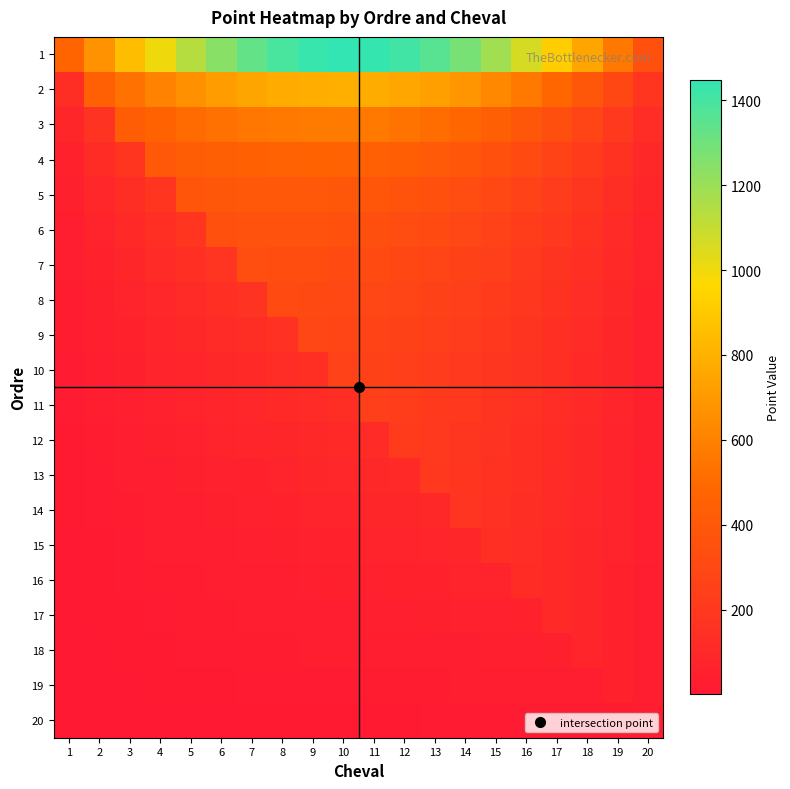

Reading left to right, transcribe all the data shown in this chart.

1: 1=470.0	2=670.5	3=848.0	4=1002.5	5=1134.0	6=1242.5	7=1328.0	8=1390.5	9=1430.0	10=1446.5	11=1440.0	12=1410.5	13=1358.0	14=1282.5	15=1184.0	16=1062.5	17=918.0	18=750.5	19=560.0	20=346.5
2: 1=134.1	2=447.0	3=530.0	4=601.5	5=661.5	6=710.0	7=747.0	8=772.5	9=786.5	10=789.0	11=780.0	12=759.5	13=727.5	14=684.0	15=629.0	16=562.5	17=484.5	18=395.0	19=294.0	20=181.5
3: 1=84.8	2=169.6	3=424.0	4=467.8	5=504.0	6=532.5	7=553.3	8=566.5	9=572.0	10=569.8	11=560.0	12=542.5	13=517.3	14=484.5	15=444.0	16=395.8	17=340.0	18=276.5	19=205.3	20=126.5
4: 1=60.1	2=120.3	3=180.4	4=401.0	5=425.2	6=443.8	7=456.5	8=463.5	9=464.8	10=460.2	11=450.0	12=434.0	13=412.2	14=384.8	15=351.5	16=312.5	17=267.8	18=217.2	19=161.0	20=99.0
5: 1=45.4	2=90.7	3=136.1	4=181.4	5=378.0	6=390.5	7=398.4	8=401.7	9=400.4	10=394.5	11=384.0	12=368.9	13=349.2	14=324.9	15=296.0	16=262.5	17=224.4	18=181.7	19=134.4	20=82.5
6: 1=35.5	2=71.0	3=106.5	4=142.0	5=177.5	6=355.0	7=359.7	8=360.5	9=357.5	10=350.7	11=340.0	12=325.5	13=307.2	14=285.0	15=259.0	16=229.2	17=195.5	18=158.0	19=116.7	20=71.5
7: 1=28.5	2=56.9	3=85.4	4=113.8	5=142.3	6=170.7	7=332.0	8=331.1	9=326.9	10=319.4	11=308.6	12=294.5	13=277.1	14=256.5	15=232.6	16=205.4	17=174.9	18=141.1	19=104.0	20=63.6
8: 1=23.2	2=46.4	3=69.5	4=92.7	5=115.9	6=139.0	7=162.2	8=309.0	9=303.9	10=295.9	11=285.0	12=271.2	13=254.6	14=235.1	15=212.8	16=187.5	17=159.4	18=128.4	19=94.5	20=57.8
9: 1=19.1	2=38.1	3=57.2	4=76.3	5=95.3	6=114.4	7=133.5	8=152.5	9=286.0	10=277.6	11=266.7	12=253.2	13=237.1	14=218.5	15=197.3	16=173.6	17=147.3	18=118.5	19=87.1	20=53.2
10: 1=15.8	2=31.6	3=47.3	4=63.1	5=78.9	6=94.7	7=110.5	8=126.2	9=142.0	10=263.0	11=252.0	12=238.7	13=223.1	14=205.2	15=185.0	16=162.5	17=137.7	18=110.6	19=81.2	20=49.5
11: 1=13.1	2=26.2	3=39.3	4=52.4	5=65.5	6=78.5	7=91.6	8=104.7	9=117.8	10=130.9	11=240.0	12=226.9	13=211.6	14=194.3	15=174.9	16=153.4	17=129.8	18=104.1	19=76.4	20=46.5
12: 1=10.8	2=21.7	3=32.5	4=43.4	5=54.2	6=65.1	7=76.0	8=86.8	9=97.6	10=108.5	11=119.3	12=217.0	13=202.1	14=185.3	15=166.5	16=145.8	17=123.3	18=98.8	19=72.3	20=44.0
13: 1=9.0	2=17.9	3=26.9	4=35.8	5=44.8	6=53.7	7=62.7	8=71.6	9=80.6	10=89.5	11=98.5	12=107.4	13=194.0	14=177.6	15=159.4	16=139.4	17=117.7	18=94.2	19=68.9	20=41.9
14: 1=7.3	2=14.7	3=22.0	4=29.3	5=36.6	6=44.0	7=51.3	8=58.6	9=66.0	10=73.3	11=80.6	12=87.9	13=95.3	14=171.0	15=153.3	16=133.9	17=112.9	18=90.3	19=66.0	20=40.1
15: 1=5.9	2=11.8	3=17.8	4=23.7	5=29.6	6=35.5	7=41.4	8=47.4	9=53.3	10=59.2	11=65.1	12=71.0	13=77.0	14=82.9	15=148.0	16=129.2	17=108.8	18=86.9	19=63.5	20=38.5
16: 1=4.7	2=9.4	3=14.1	4=18.8	5=23.4	6=28.1	7=32.8	8=37.5	9=42.2	10=46.9	11=51.6	12=56.2	13=60.9	14=65.6	15=70.3	16=125.0	17=105.2	18=83.9	19=61.2	20=37.1
17: 1=3.6	2=7.2	3=10.8	4=14.4	5=18.0	6=21.6	7=25.2	8=28.8	9=32.4	10=36.0	11=39.6	12=43.2	13=46.8	14=50.4	15=54.0	16=57.6	17=102.0	18=81.3	19=59.3	20=35.9
18: 1=2.6	2=5.3	3=7.9	4=10.5	5=13.2	6=15.8	7=18.4	8=21.1	9=23.7	10=26.3	11=29.0	12=31.6	13=34.2	14=36.9	15=39.5	16=42.1	17=44.8	18=79.0	19=57.6	20=34.8
19: 1=1.8	2=3.5	3=5.3	4=7.1	5=8.8	6=10.6	7=12.4	8=14.1	9=15.9	10=17.7	11=19.5	12=21.2	13=23.0	14=24.8	15=26.5	16=28.3	17=30.1	18=31.8	19=56.0	20=33.9
20: 1=1.0	2=2.0	3=3.0	4=4.0	5=5.0	6=5.9	7=6.9	8=7.9	9=8.9	10=9.9	11=10.9	12=11.9	13=12.9	14=13.9	15=14.8	16=15.8	17=16.8	18=17.8	19=18.8	20=33.0